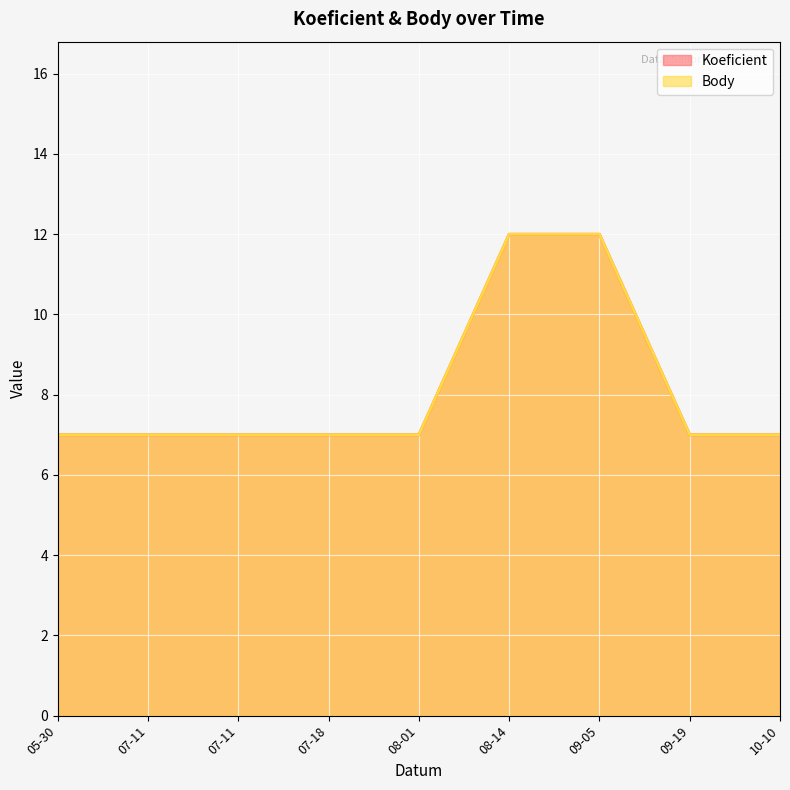

How many lines are shown in the chart?

2